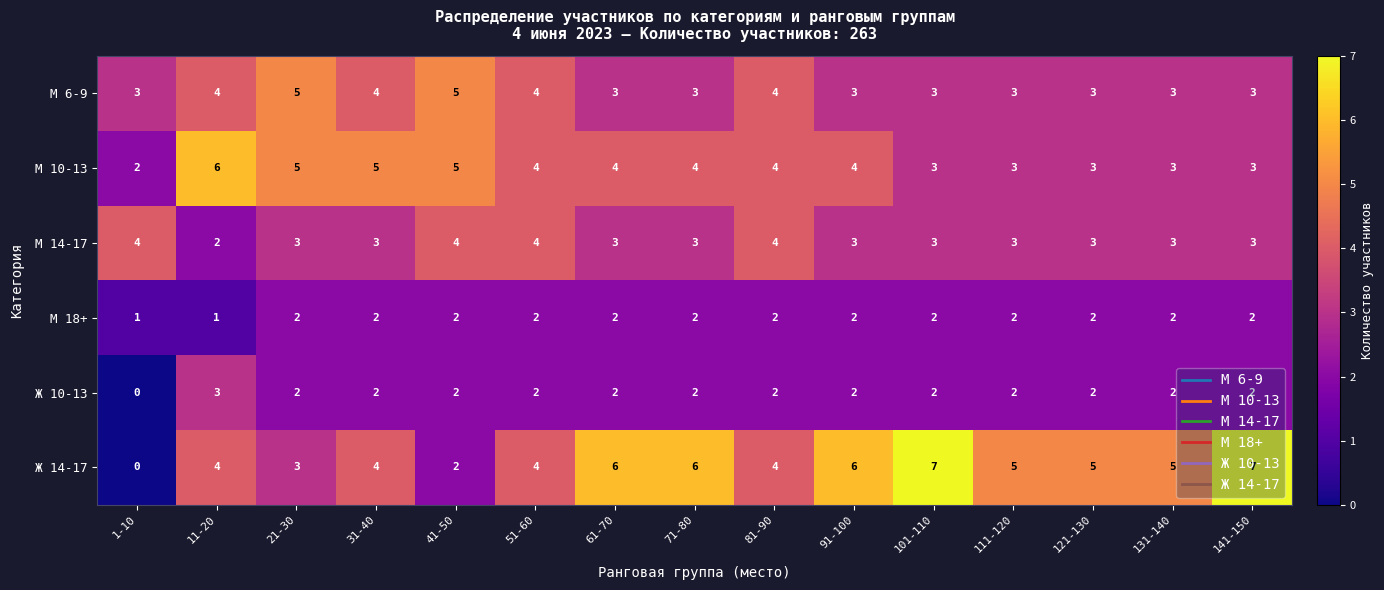

Rank the series by their maximum value, from lowest to highest.

М 18+, Ж 10-13, М 14-17, М 6-9, М 10-13, Ж 14-17